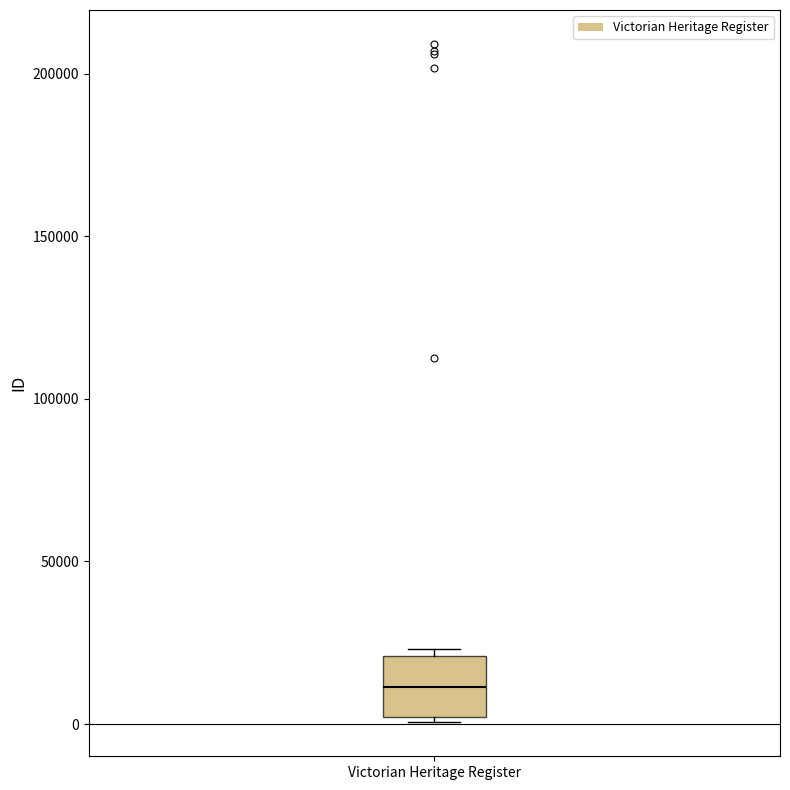

Where is the lower edge of the box for Victorian Heritage Register on the y-axis? The values are not printed on the chart, so give them approximately, as read against the axis.

0